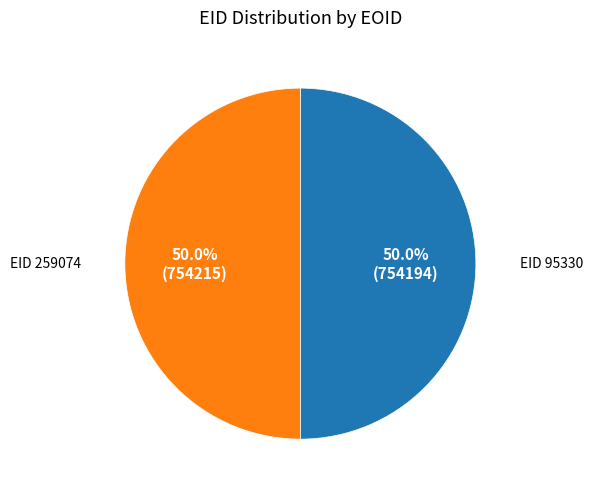

What is the ratio of the value at EID 259074 to the value at EID 95330?

1.0